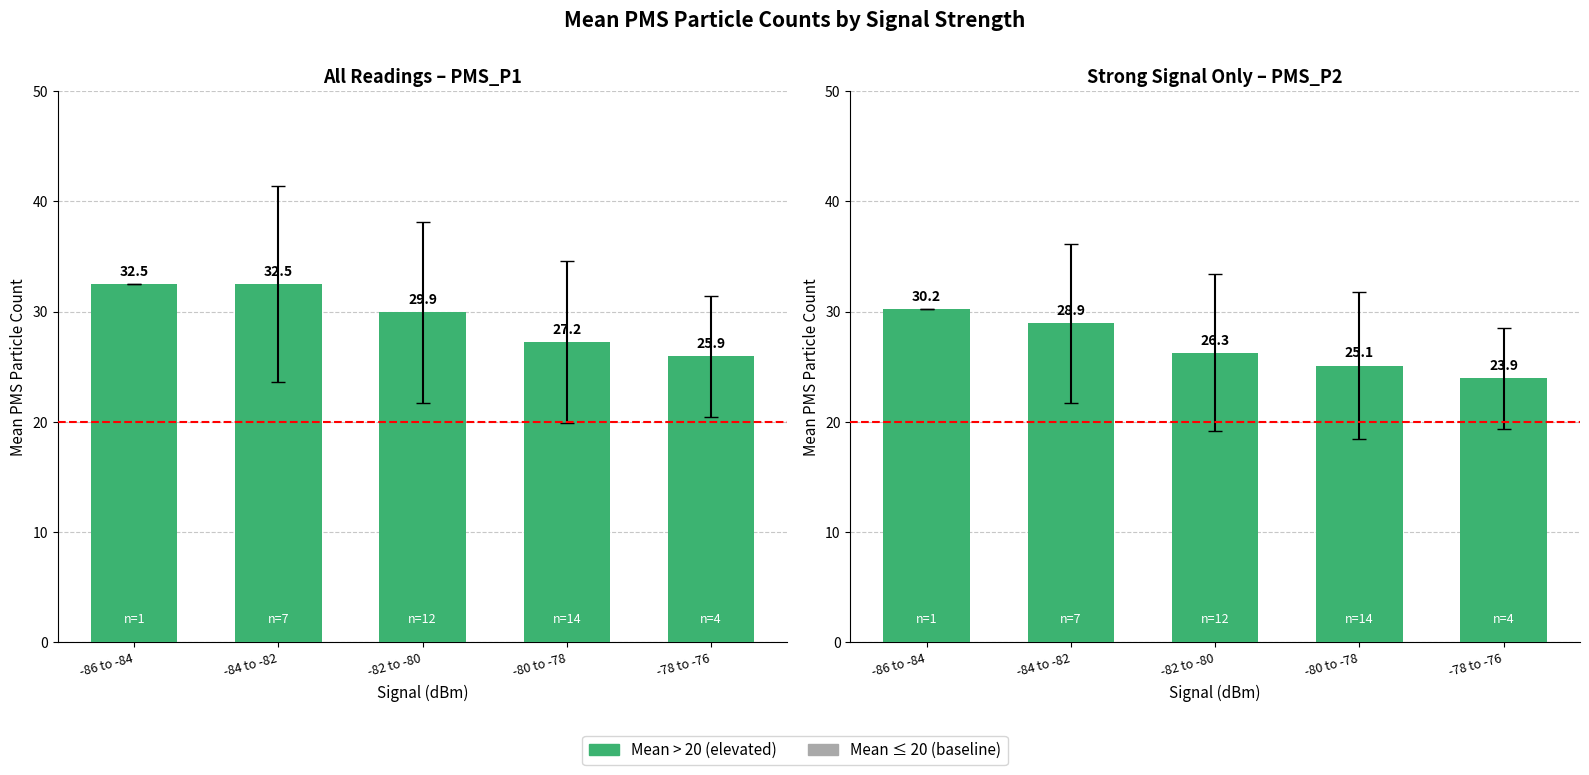

What is the difference between the PMS_P1 values at -78 to -76 and -82 to -80?

4.0